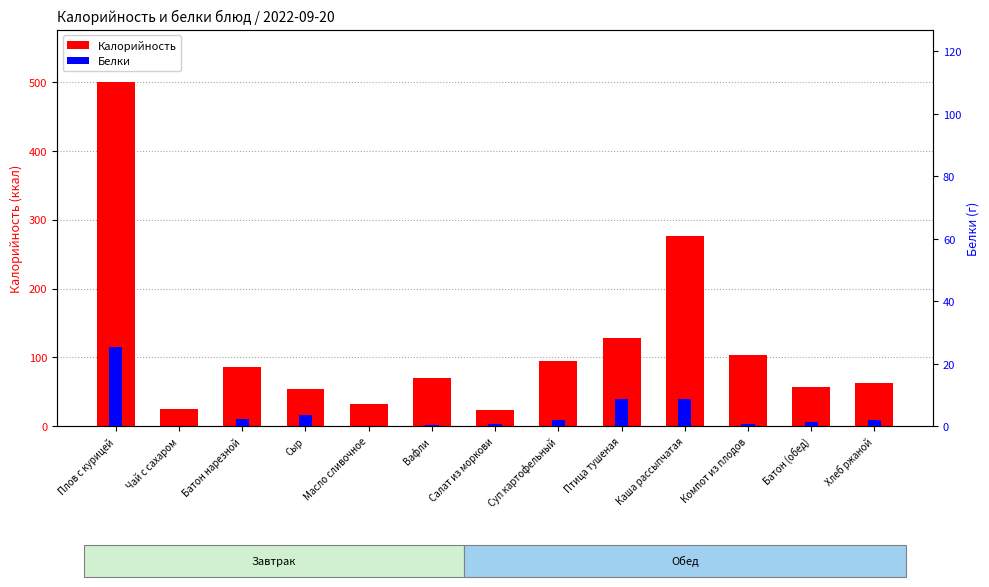

How many distinct data groups are displayed?

2